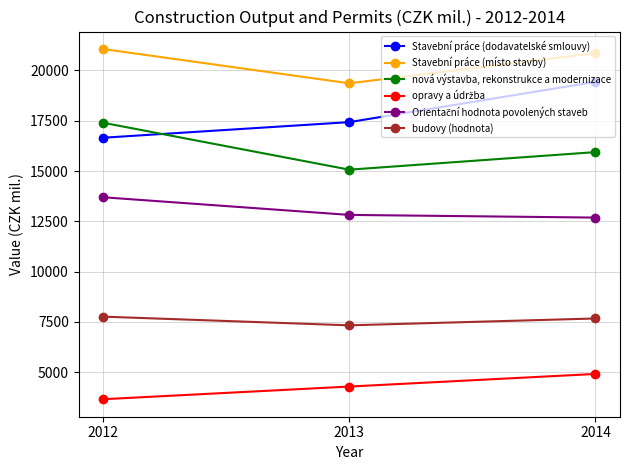

Is the value of Stavební práce (dodavatelské smlouvy) at 2012 greater than the value of Stavební práce (místo stavby) at 2012?

No